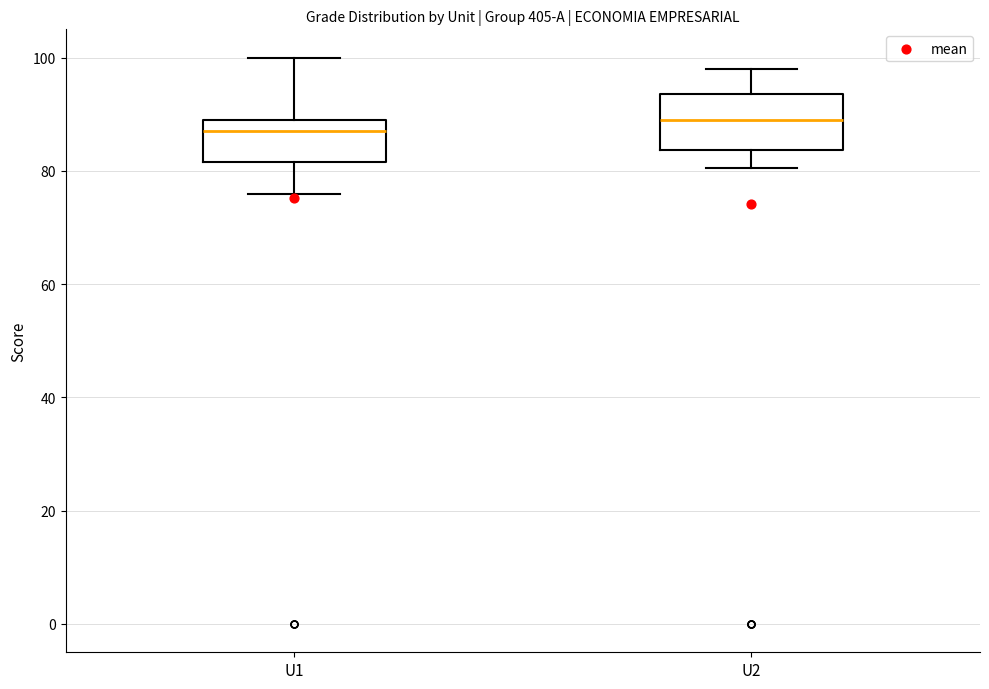

Where does the upper whisker of the box for U1 end on the y-axis? The values are not printed on the chart, so give them approximately, as read against the axis.

100